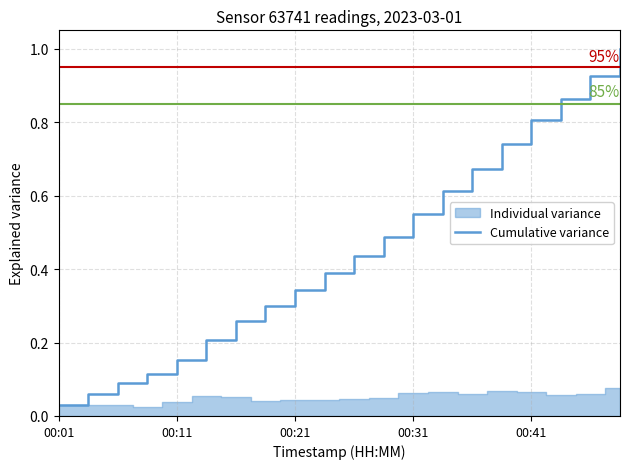

Which label corresponds to the smallest value in the chart?

00:01